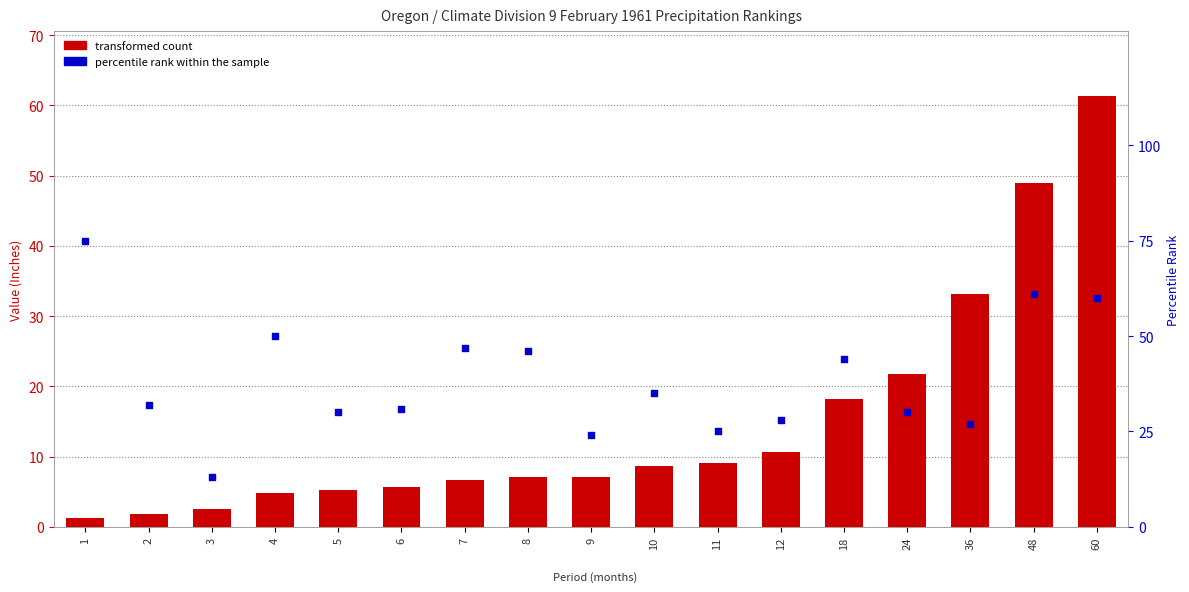

At how many categories does at least one series exceed 29?

13